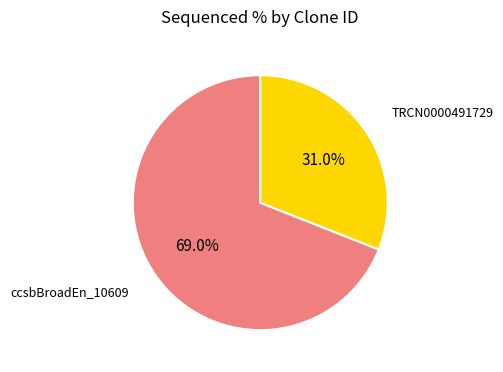

To the nearest percent, what is the difference between the largest and smallest slice percentages?

38%